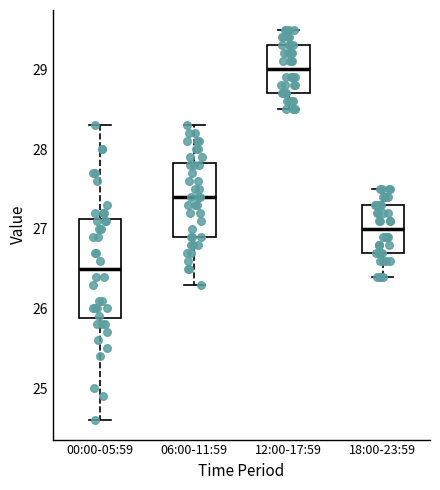

Comparing the boxes themselves (not the whiskers), which one is the tallest?

00:00-05:59